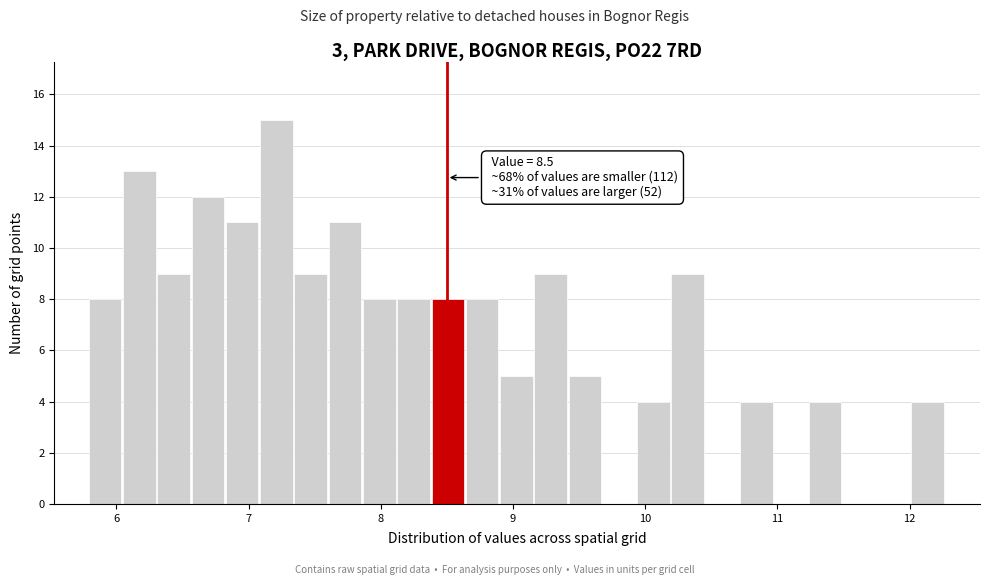

Around what value on the x-axis is the tallest bar? Give the approximate position of its centre, as read against the axis.

7.2